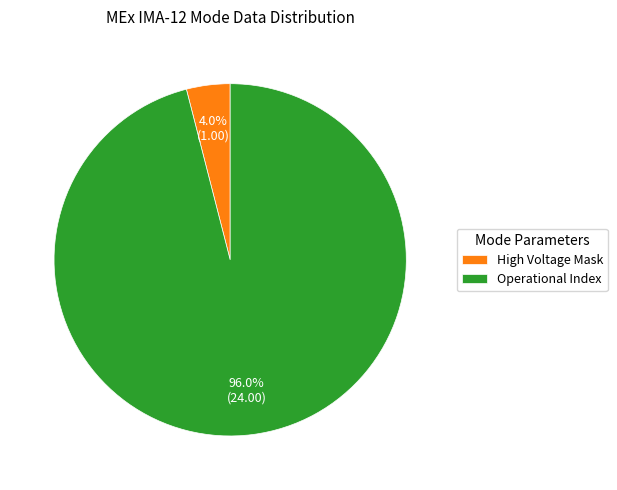

How many slices are in this pie chart?

2